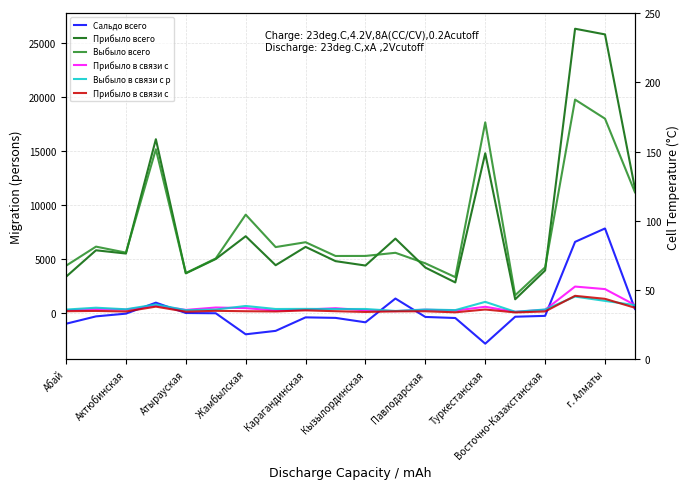

Does the chart display data point markers on the line(s)?

No